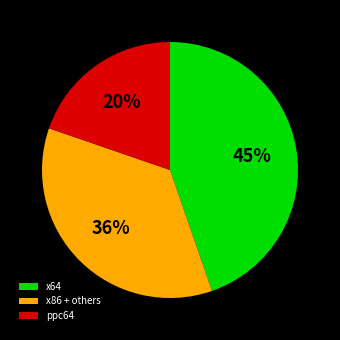

True or false: x64 accounts for 45% of the total.

True